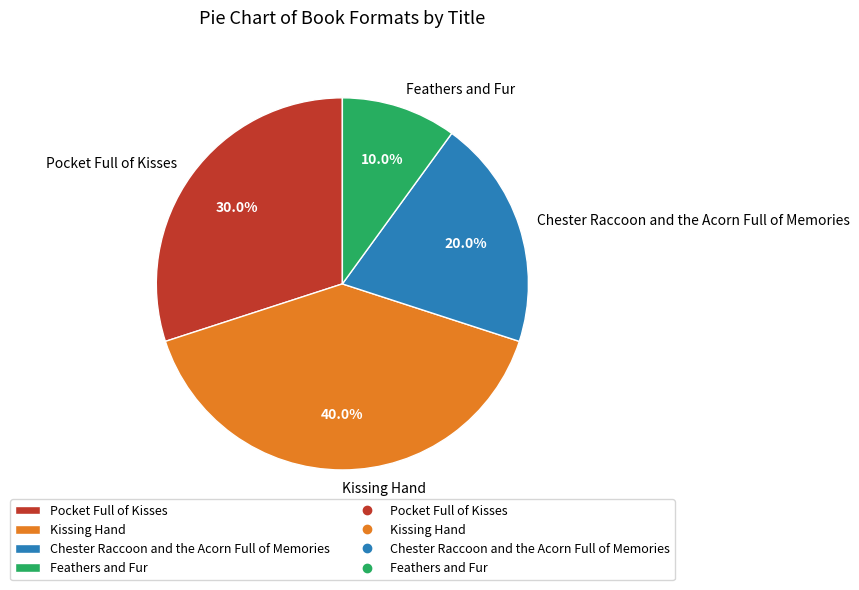

Combined, do Pocket Full of Kisses and Kissing Hand account for over 50%?

Yes